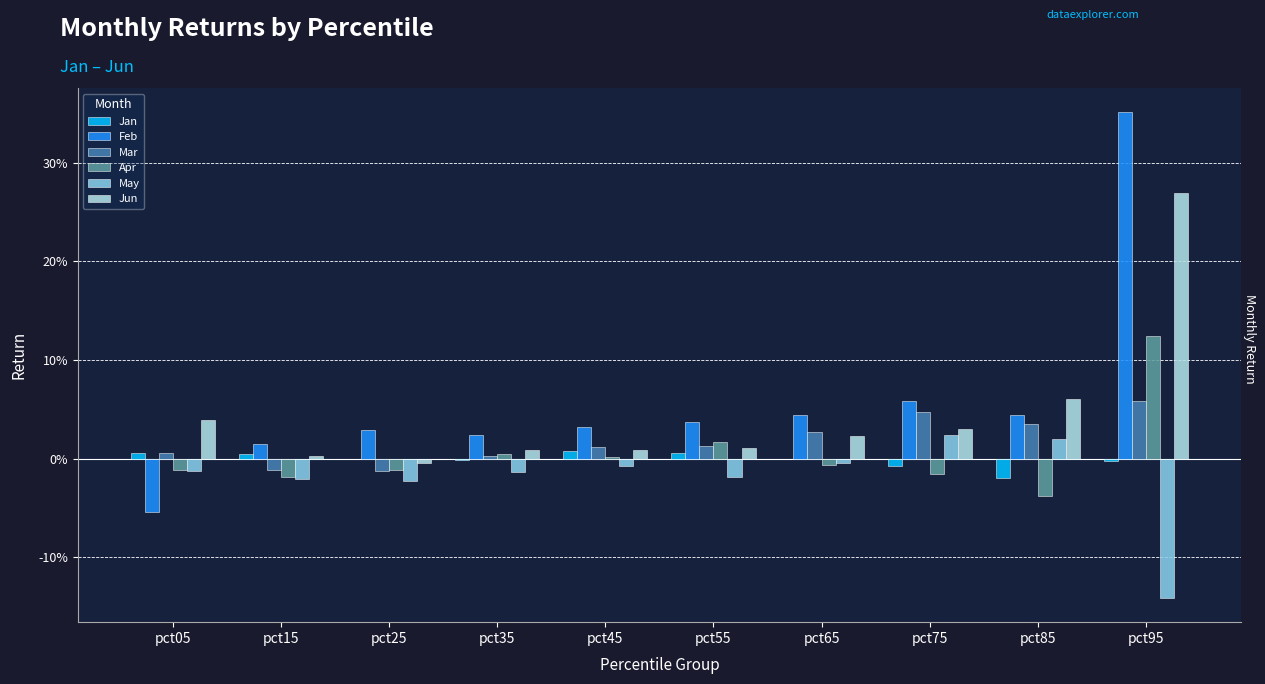

What are all the series names shown in the legend?

Jan, Feb, Mar, Apr, May, Jun